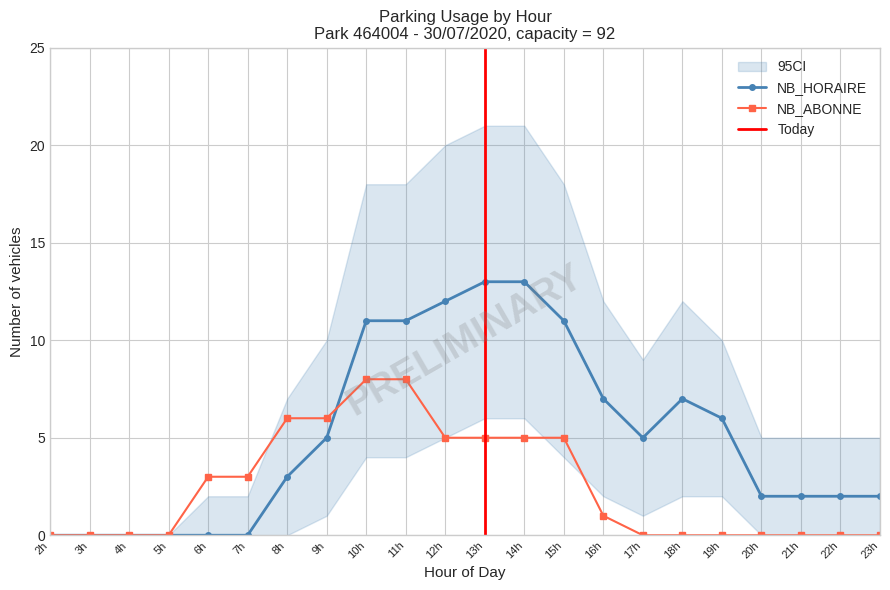

The NB_HORAIRE series shows 5 at 17h. True or false?

True